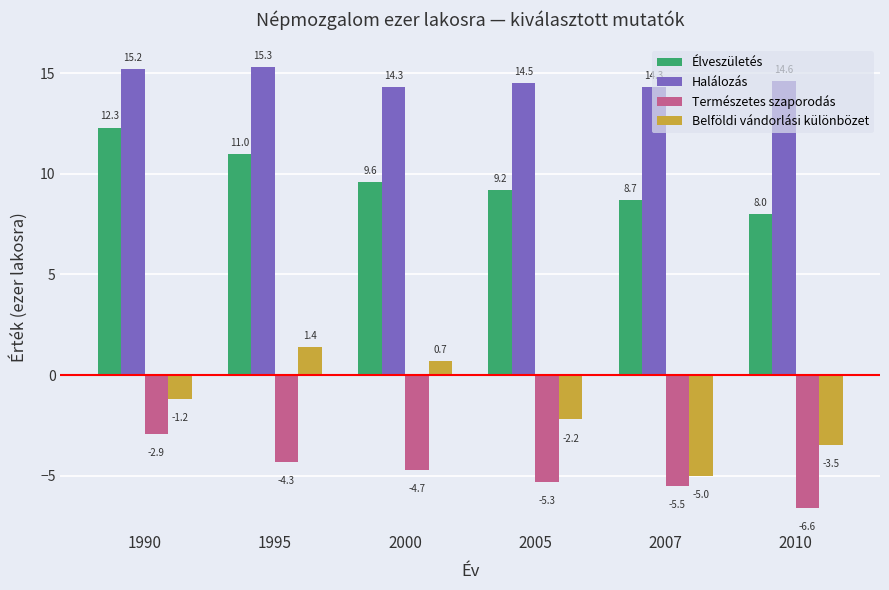

What is the value of the Halálozás bar at the 1st from the left?

15.2